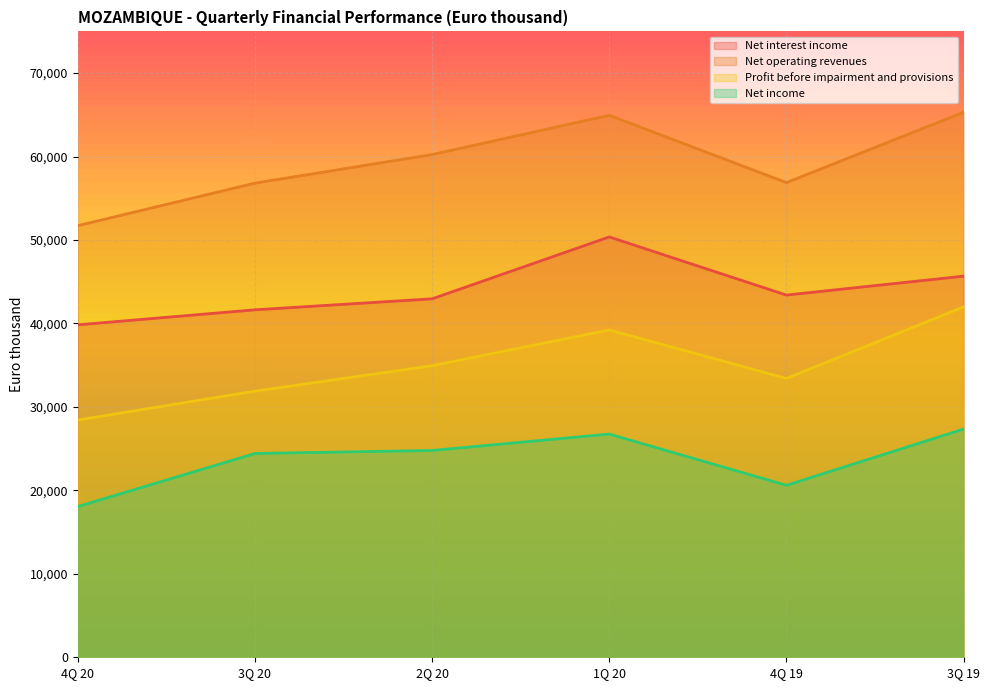

True or false: Net income and Net interest income cross at least once.

False